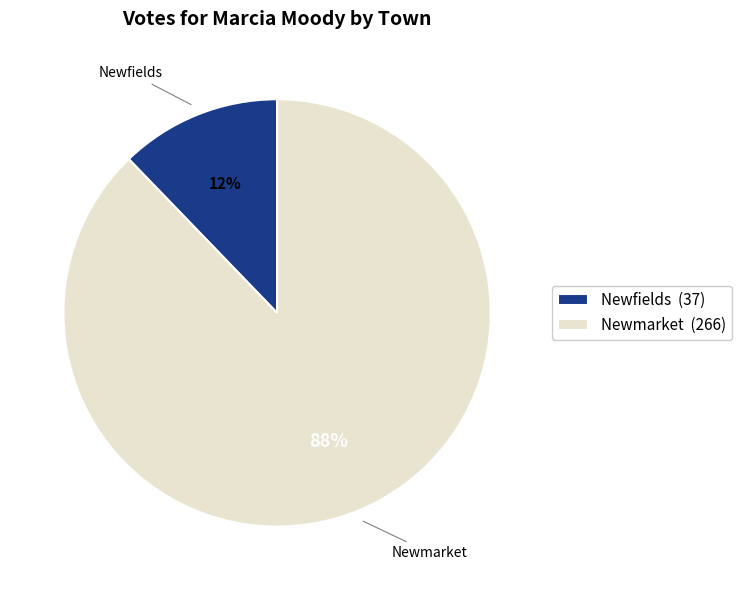

How many slices are in this pie chart?

2